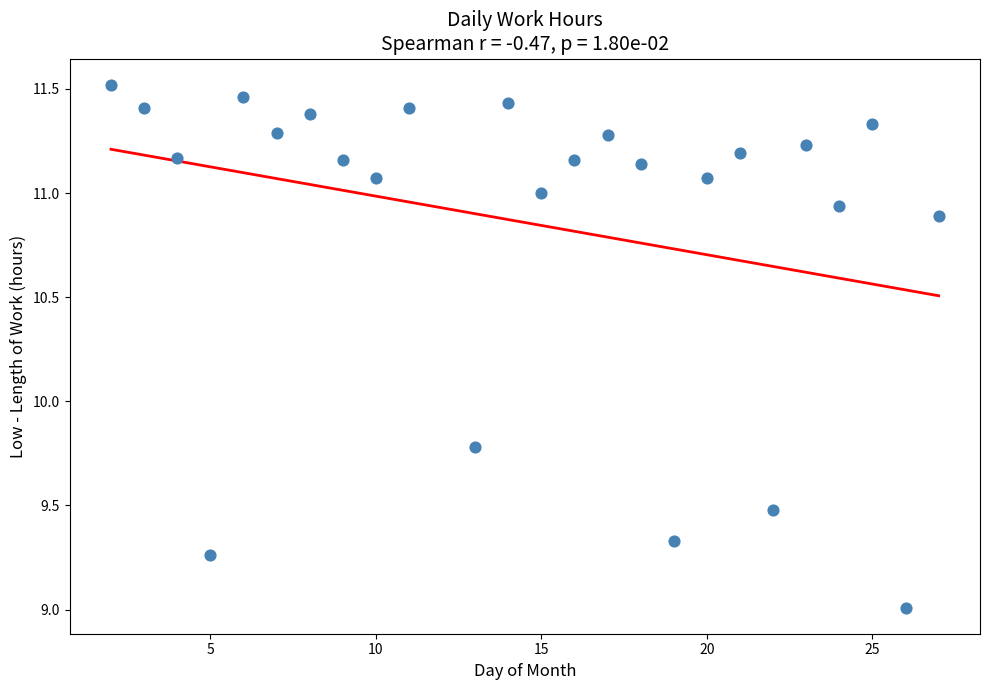

What is the range of Y values (max minus min)?

2.5